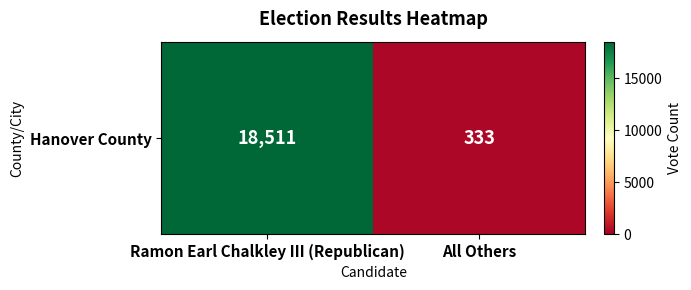

Reading left to right, transcribe all the data shown in this chart.

Ramon Earl Chalkley III (Republican)=18511	All Others=333